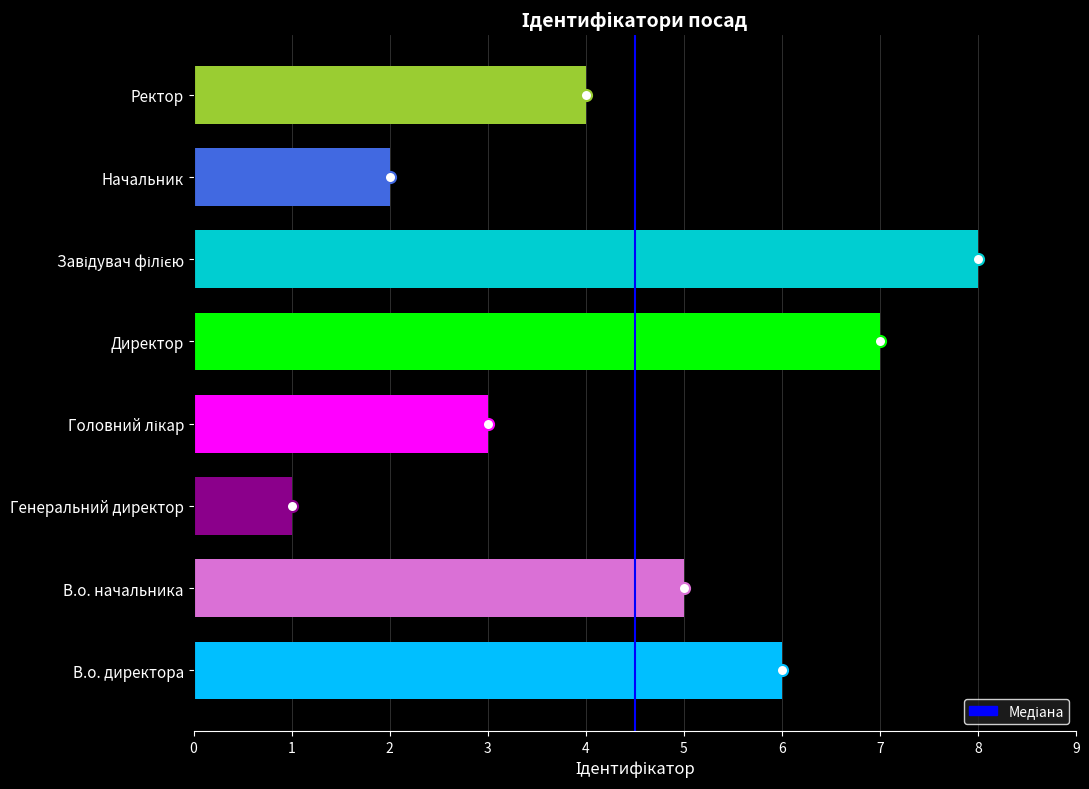

What is the change in value from В.о. директора to В.о. начальника?

-1